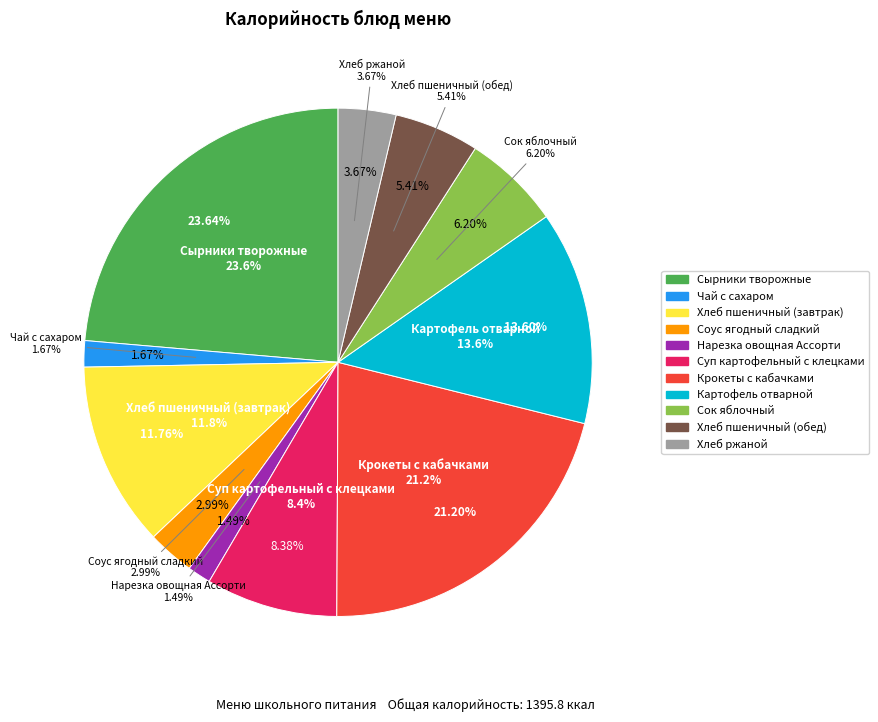

What is the change in value from Нарезка овощная Ассорти to Хлеб ржаной?

+30.4